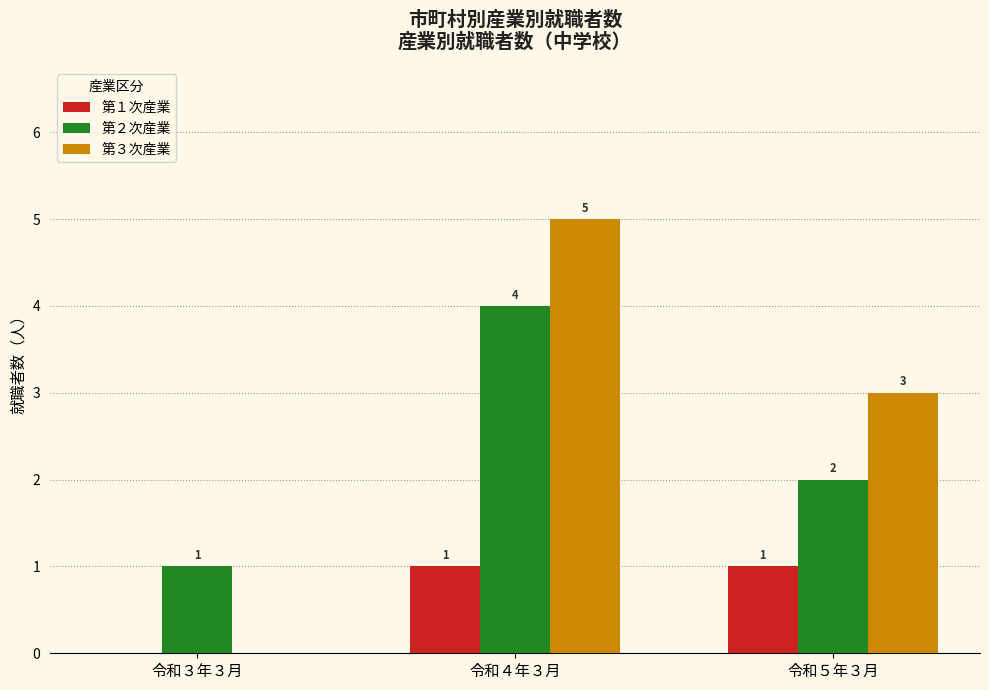

What is the spread (max minus min) of values at 令和３年３月?

1